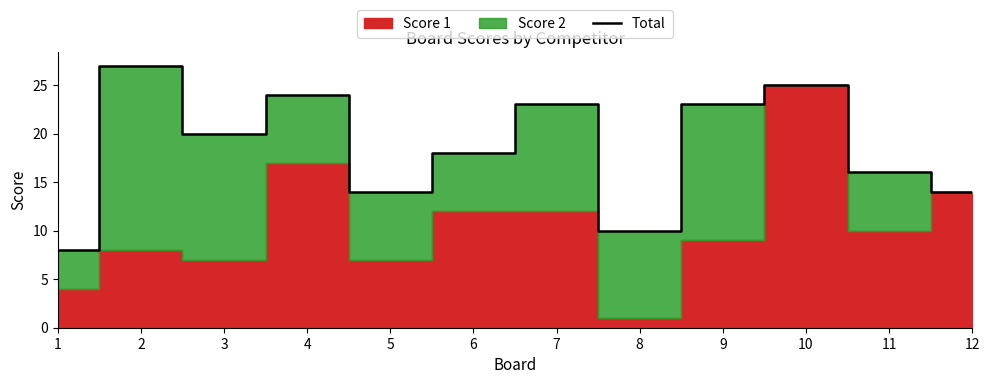

What is the average value?

18